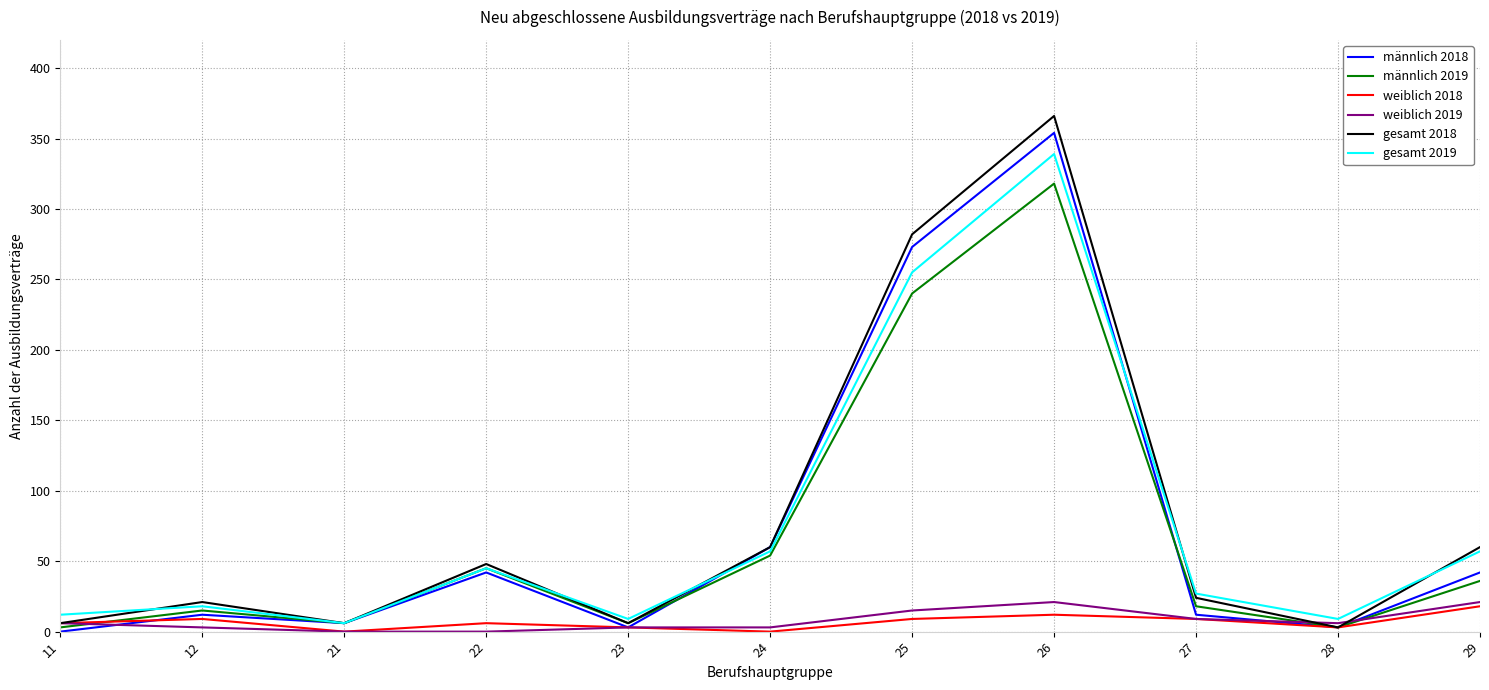

What are all the series names shown in the legend?

männlich 2018, männlich 2019, weiblich 2018, weiblich 2019, gesamt 2018, gesamt 2019